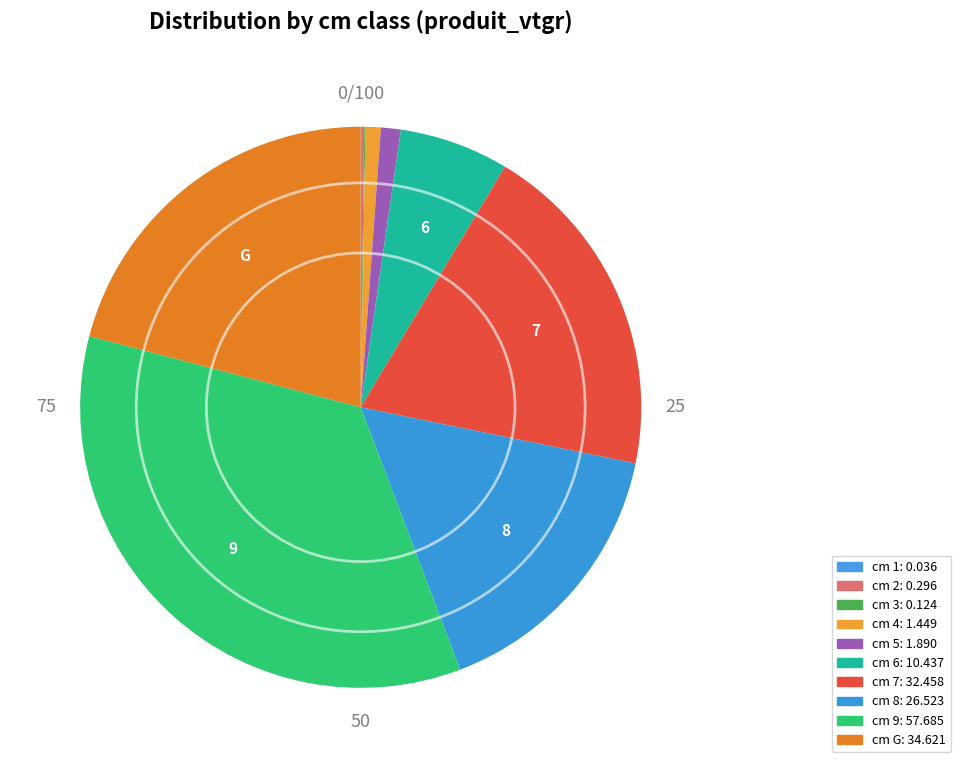

How many segments does this pie chart have?

10